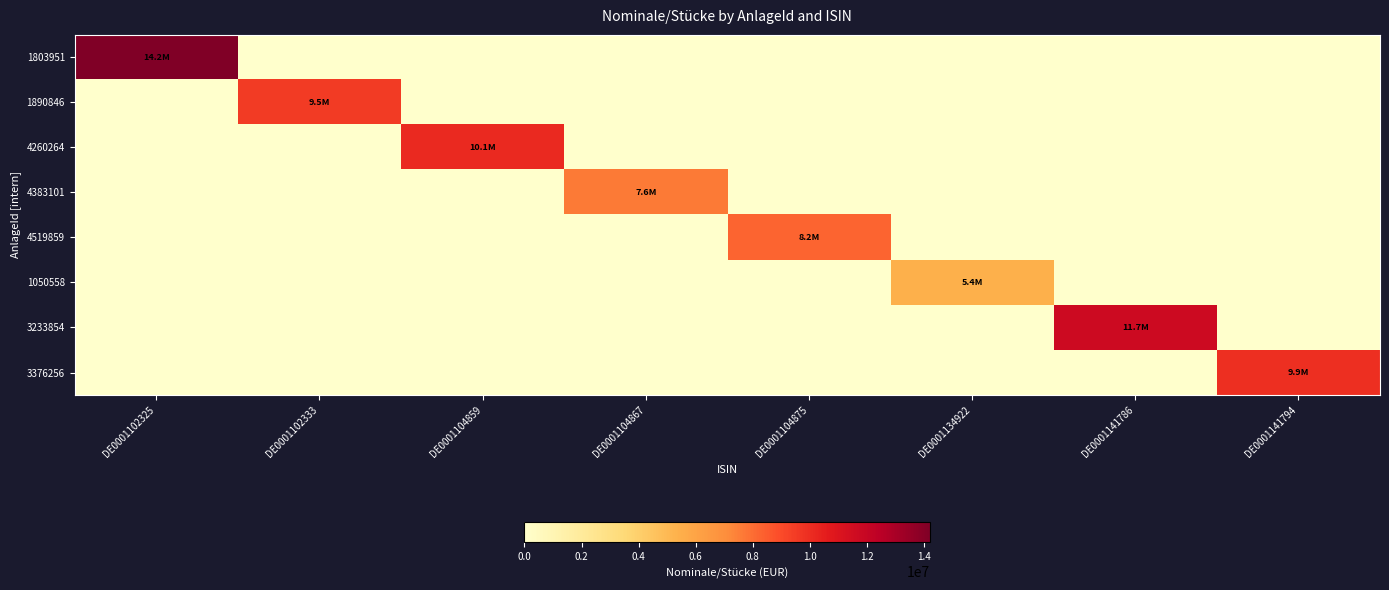

Which series has the widest spread of values?

1803951